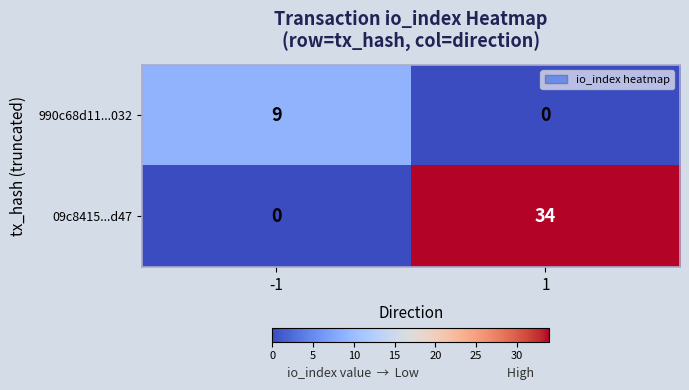

At how many categories does at least one series exceed 1?

2